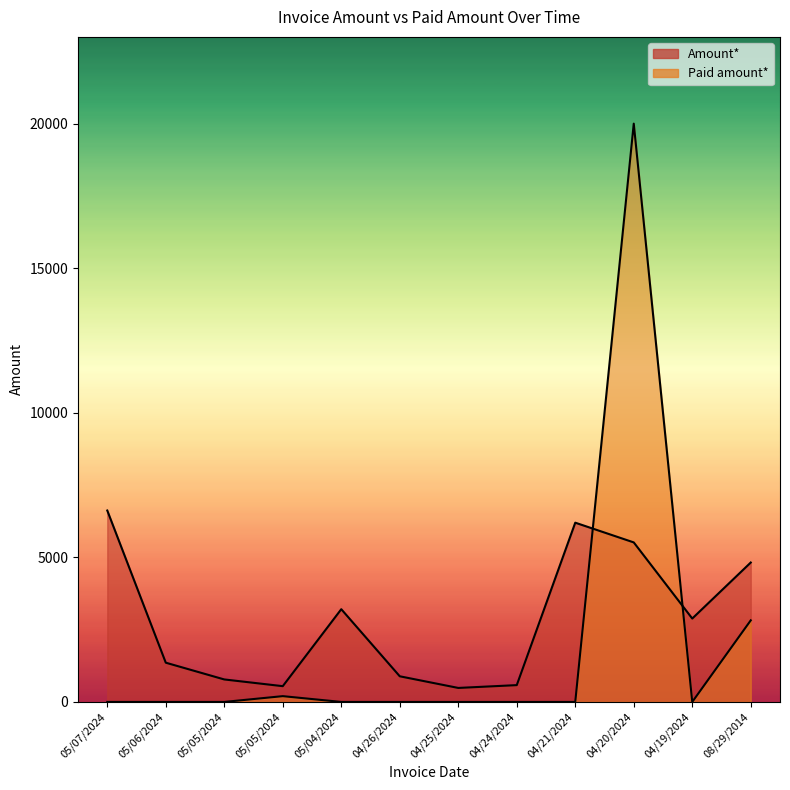

True or false: Amount* and Paid amount* cross at least once.

True